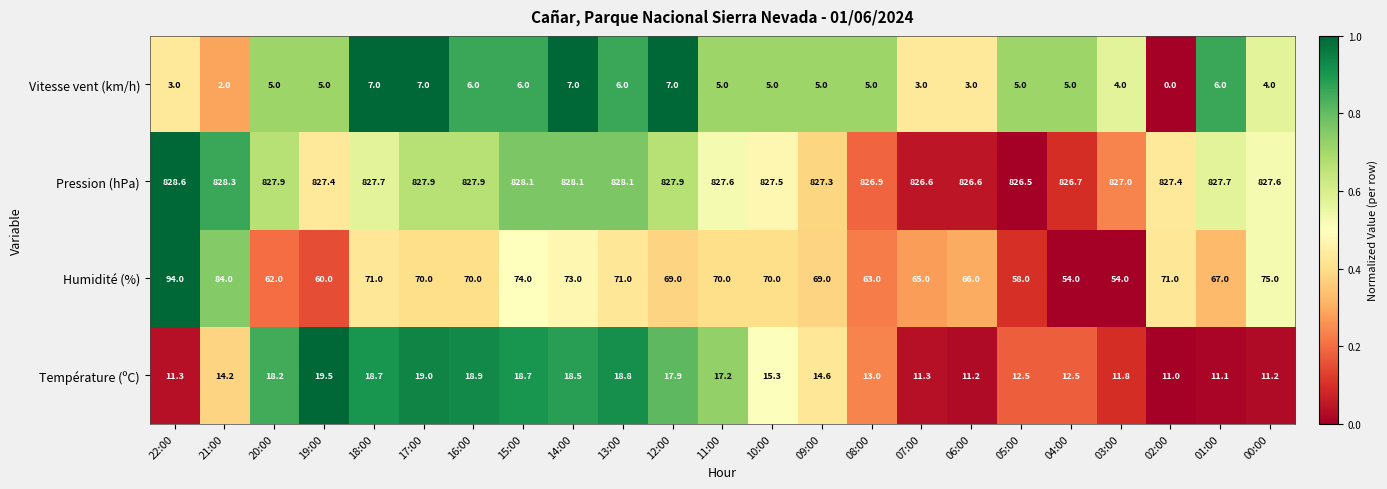

What is the difference between the second highest and minimum values in the Température (ºC) series?

8.0